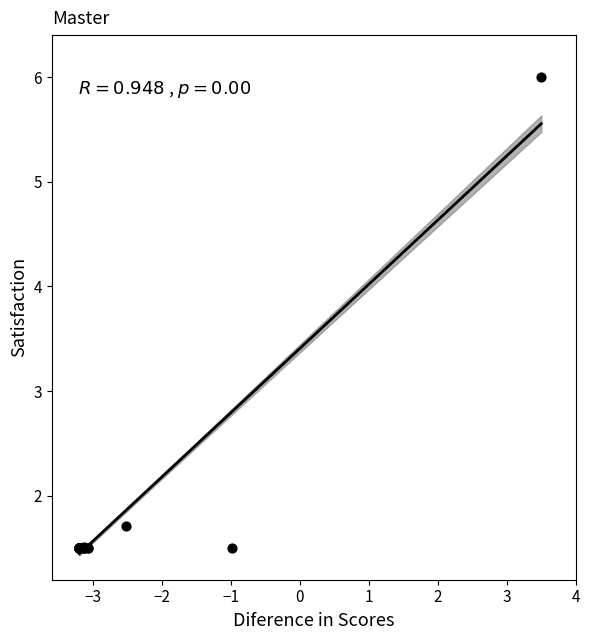

What Y value in the scatter plot is closest to 3?

1.7